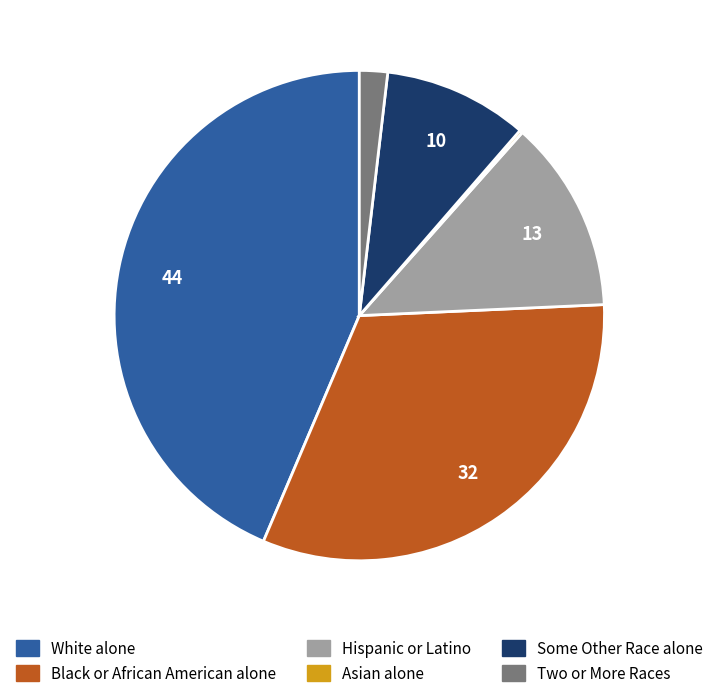

What is the ratio of the value at Black or African American alone to the value at Some Other Race alone?

3.4